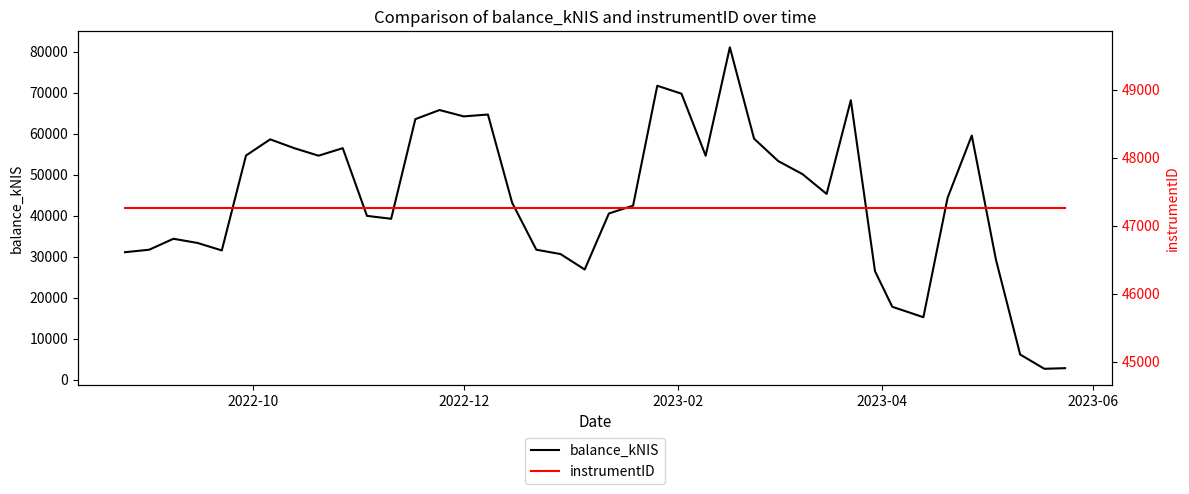

Does the chart display data point markers on the line(s)?

No